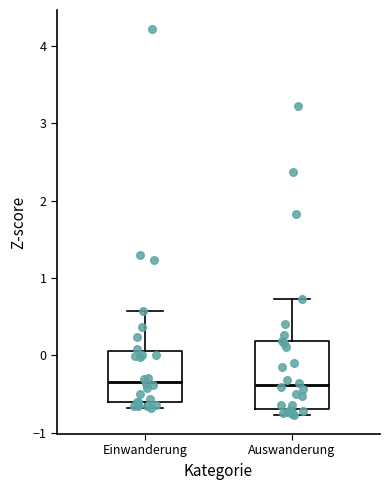

Where does the median line of the box for Auswanderung sit on the y-axis? The values are not printed on the chart, so give them approximately, as read against the axis.

-0.4